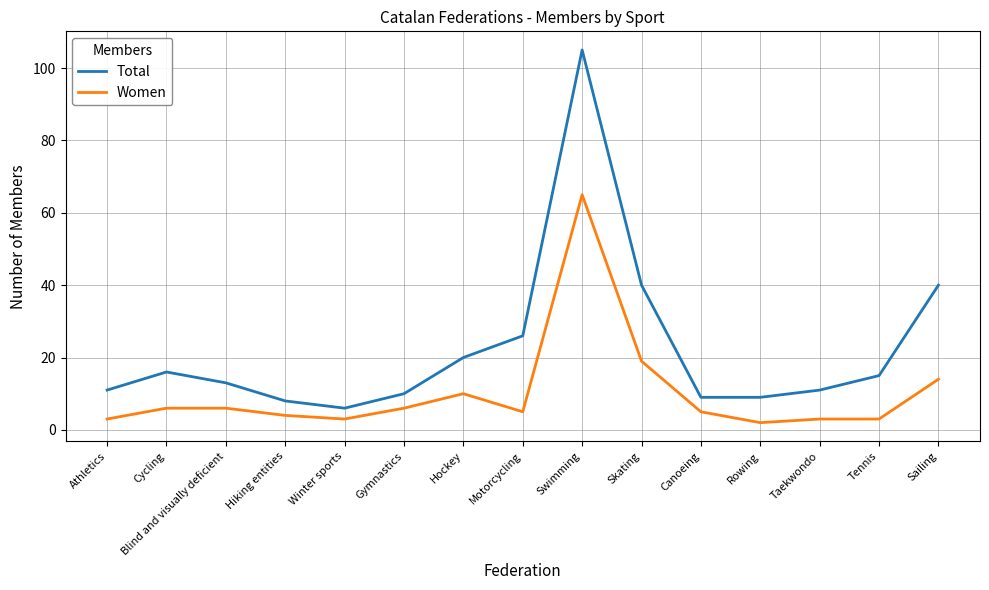

Reading left to right, transcribe all the data shown in this chart.

Total: Athletics=11	Cycling=16	Blind and visually deficient=13	Hiking entities=8	Winter sports=6	Gymnastics=10	Hockey=20	Motorcycling=26	Swimming=105	Skating=40	Canoeing=9	Rowing=9	Taekwondo=11	Tennis=15	Sailing=40
Women: Athletics=3	Cycling=6	Blind and visually deficient=6	Hiking entities=4	Winter sports=3	Gymnastics=6	Hockey=10	Motorcycling=5	Swimming=65	Skating=19	Canoeing=5	Rowing=2	Taekwondo=3	Tennis=3	Sailing=14